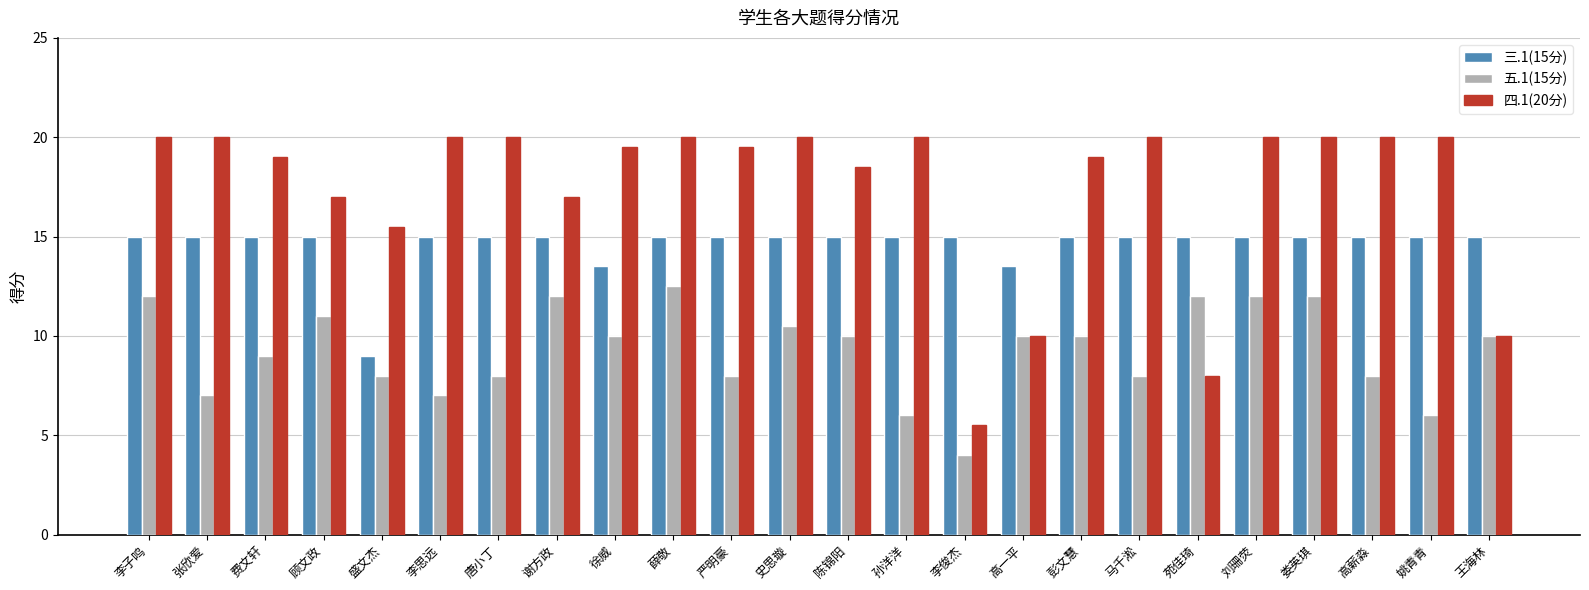

The value of 四.1(20分) at 谢方政 is 23.7. True or false?

False